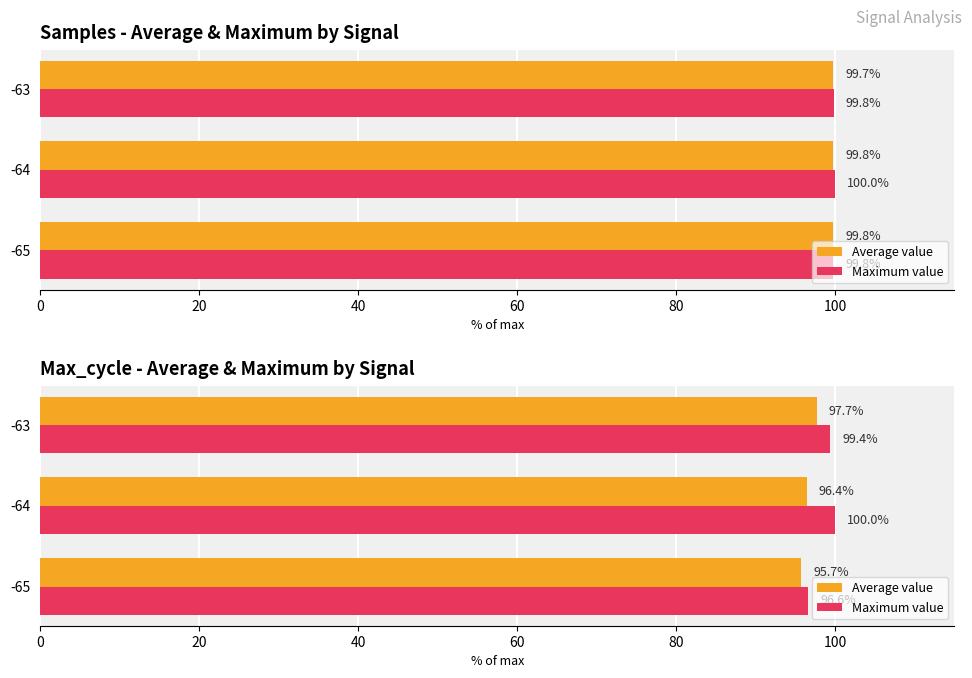

How many categories are shown in the chart?

3